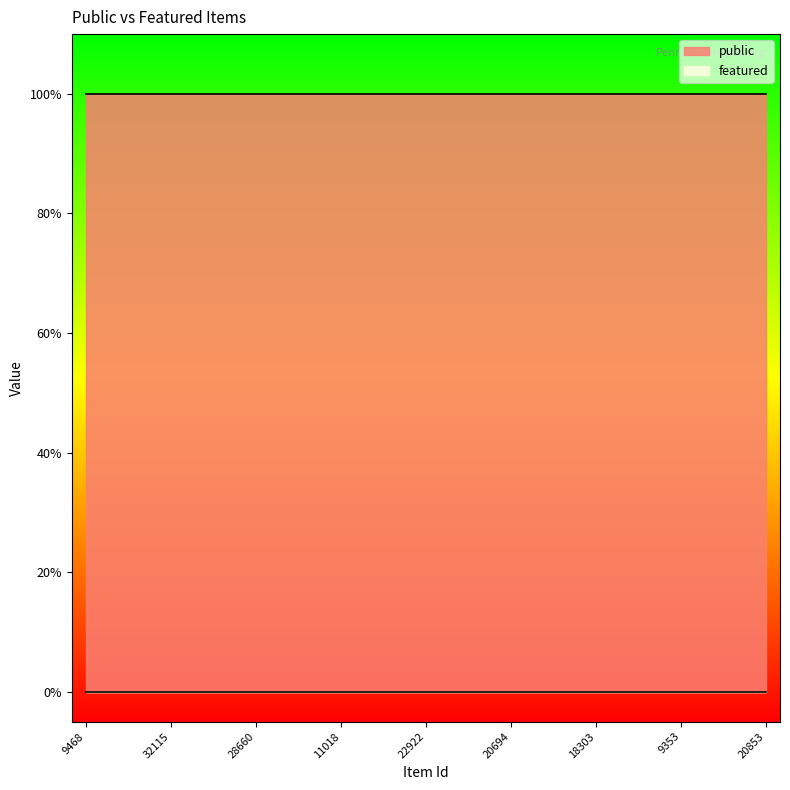

True or false: public has more than 0 interior local peaks.

False